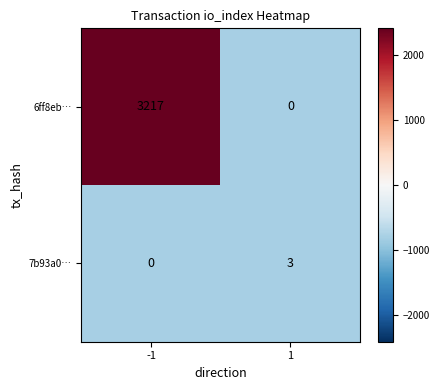

What is the maximum value for 7b93a0…?

3